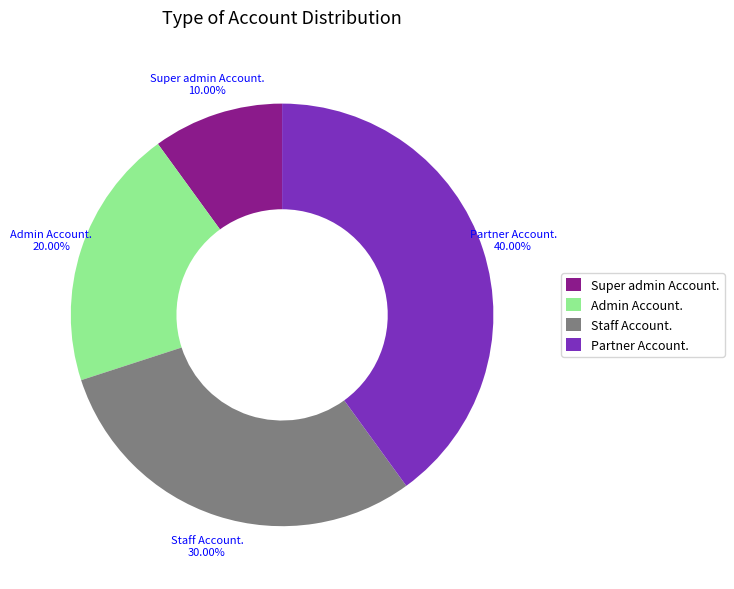

Do Staff Account. and Super admin Account. together represent more than half of the pie?

No